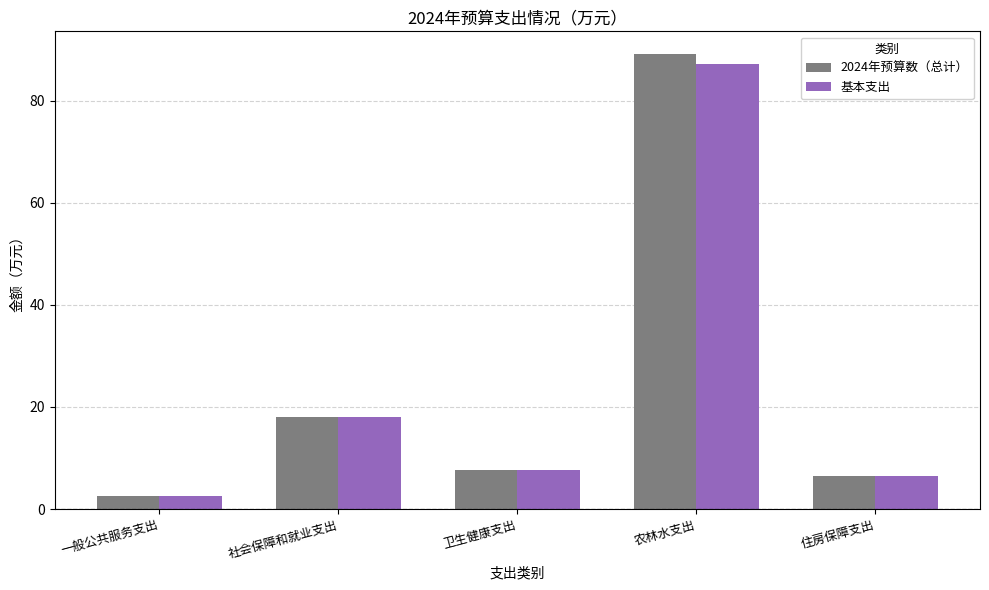

Rank the series by their maximum value, from highest to lowest.

2024年预算数（总计）, 基本支出